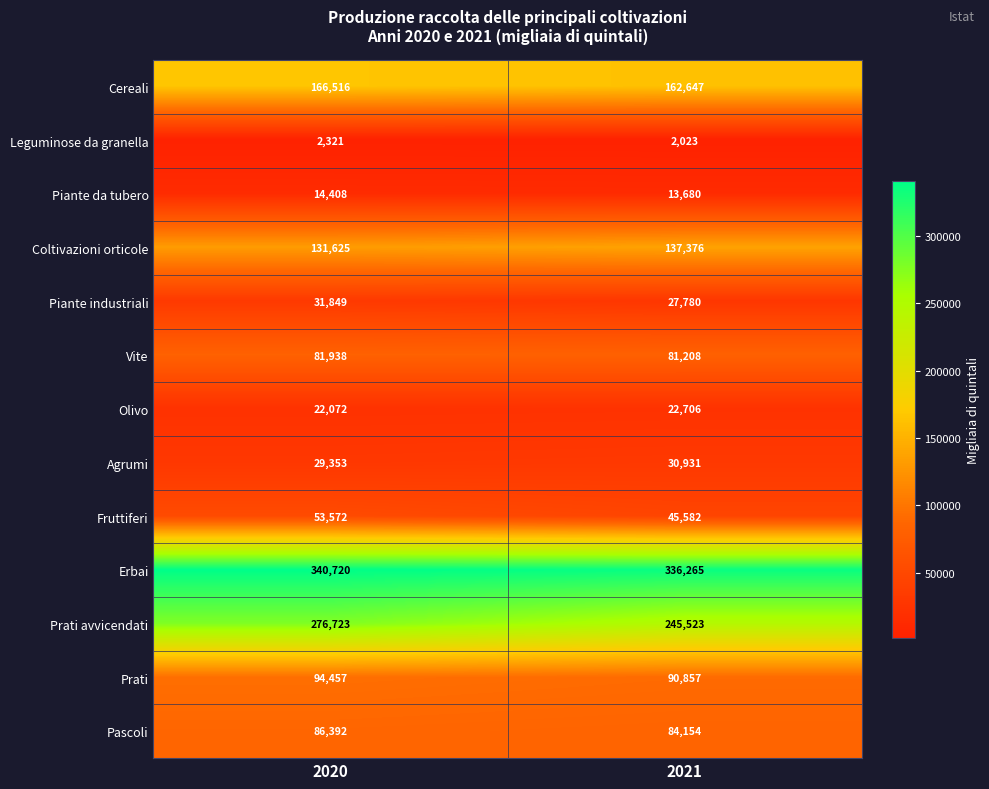

The Olivo series shows 22706 at 2021. True or false?

True